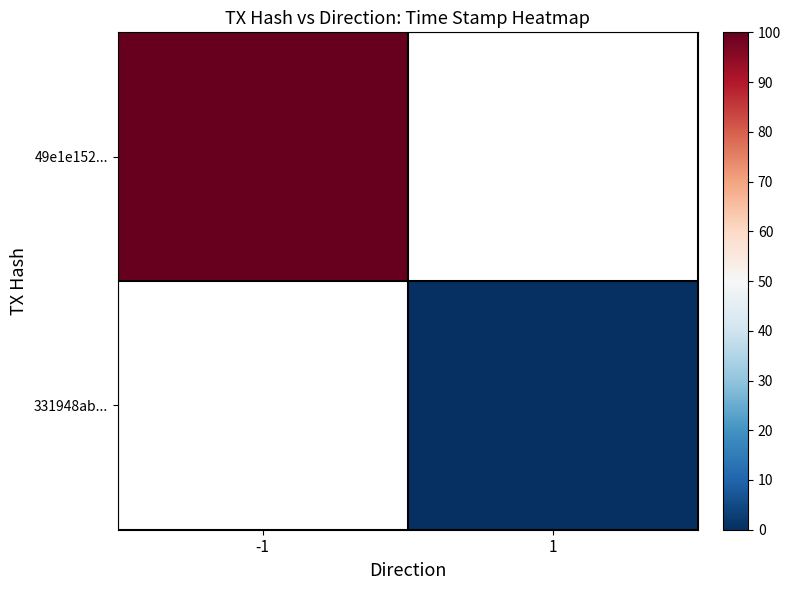

Which category has the lowest value in the 49e1e152... series?

-1